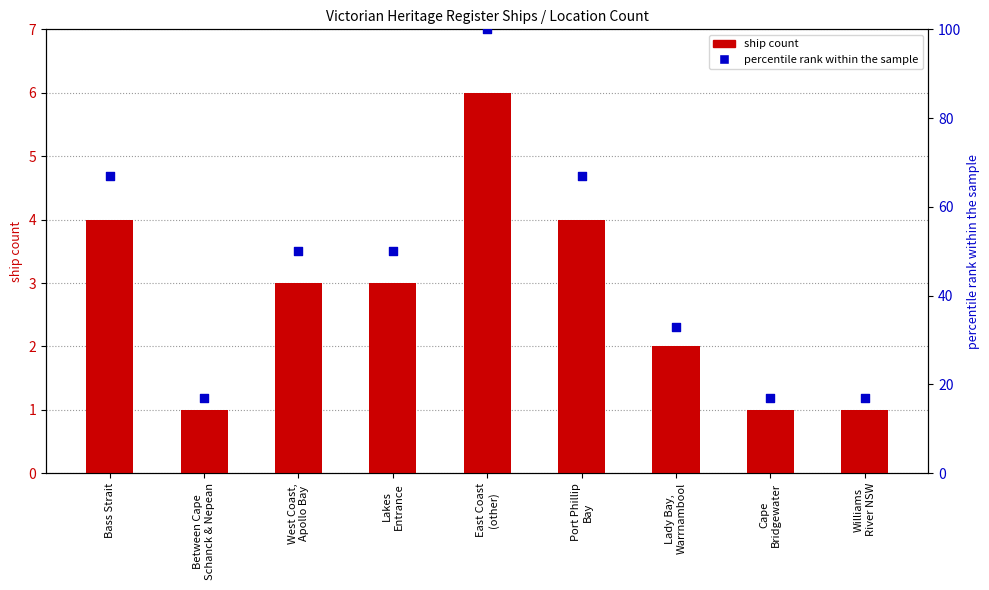

What is the total value across all series at Lady Bay,
Warrnambool?

35